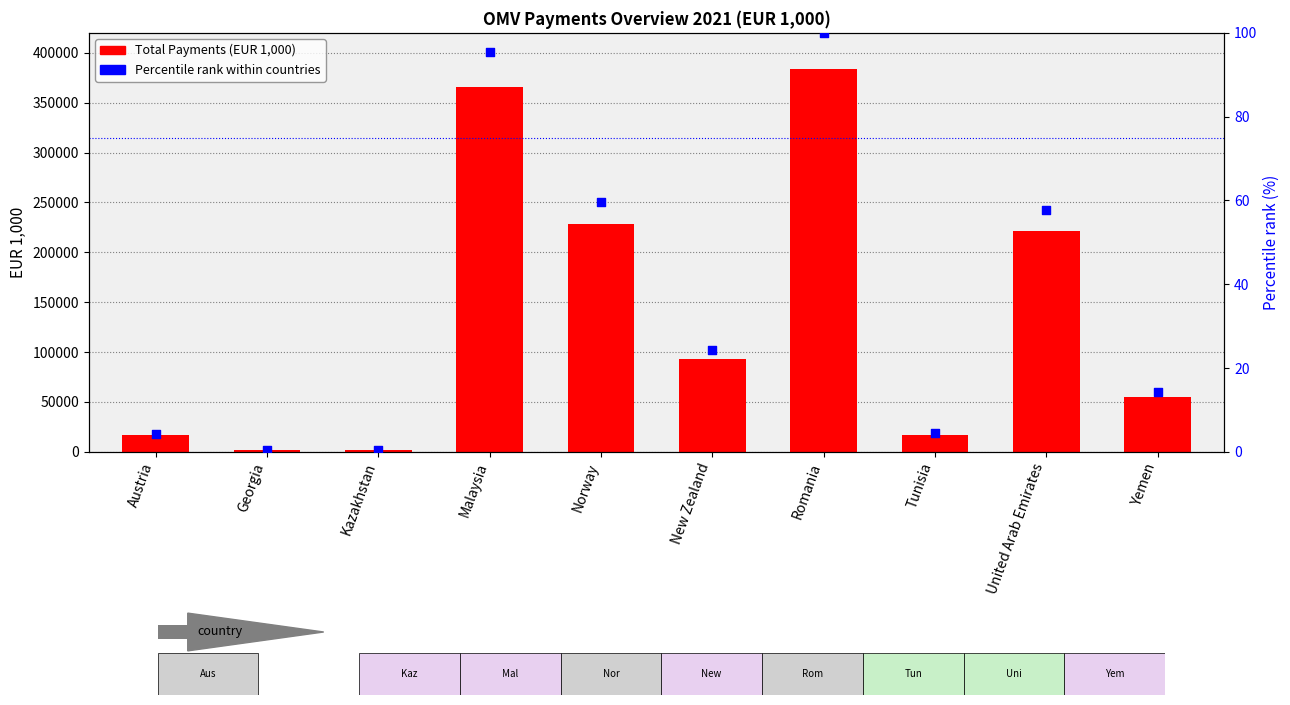

Which series has the largest Y range (max minus min)?

Total Payments